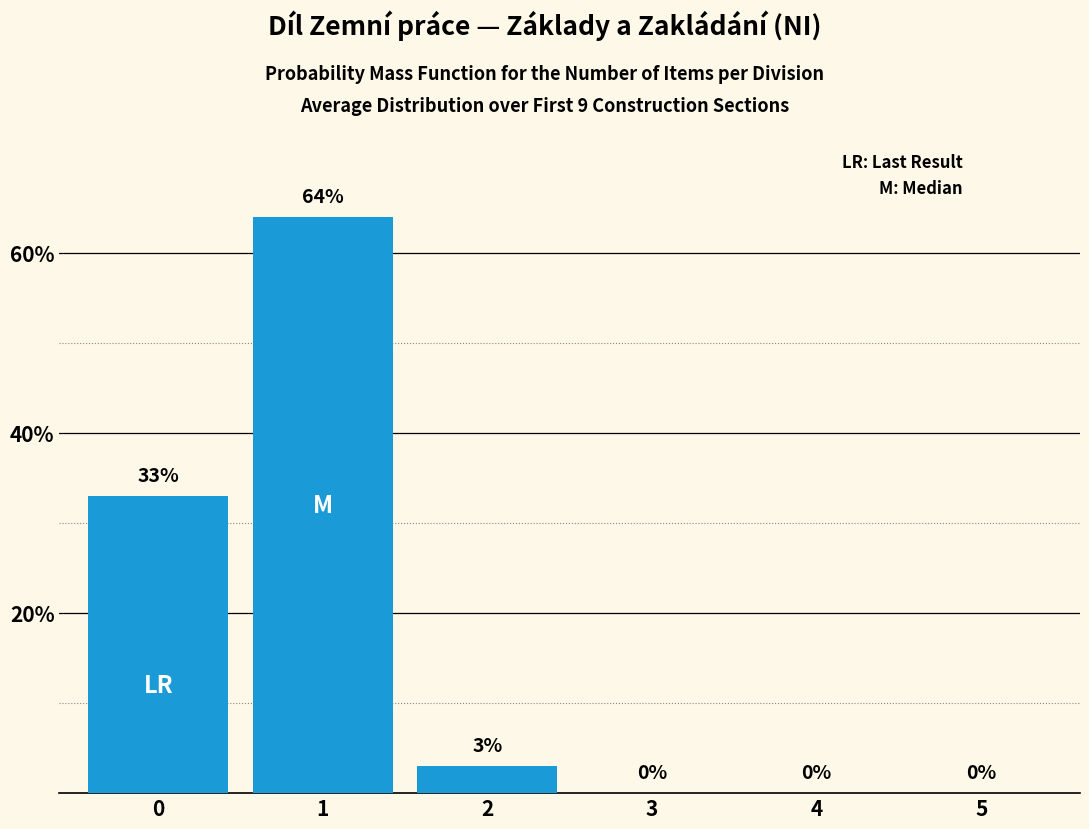

What is the greatest value displayed?

64